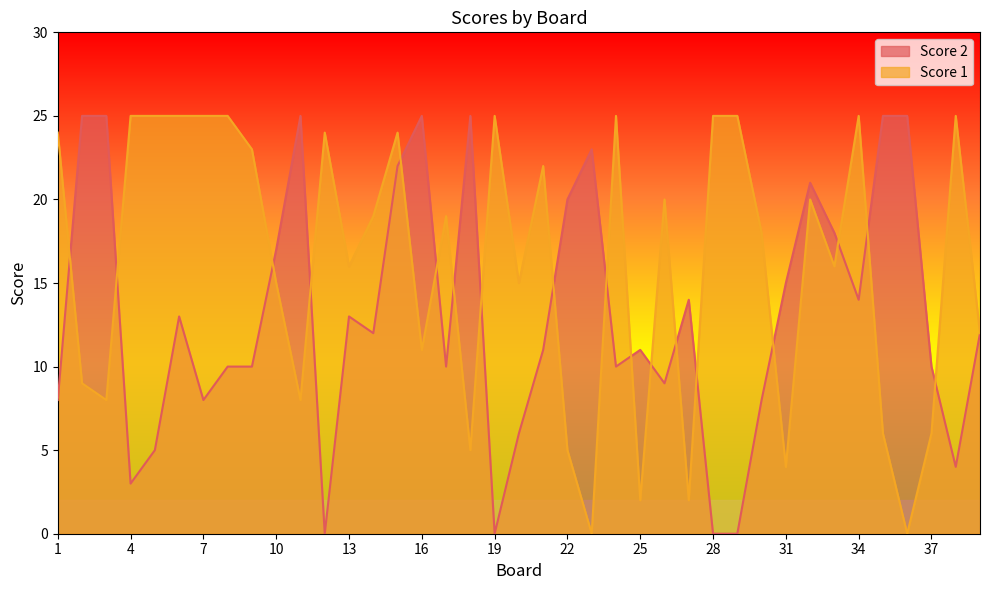

The Score 2 series shows 11 at 25. True or false?

True